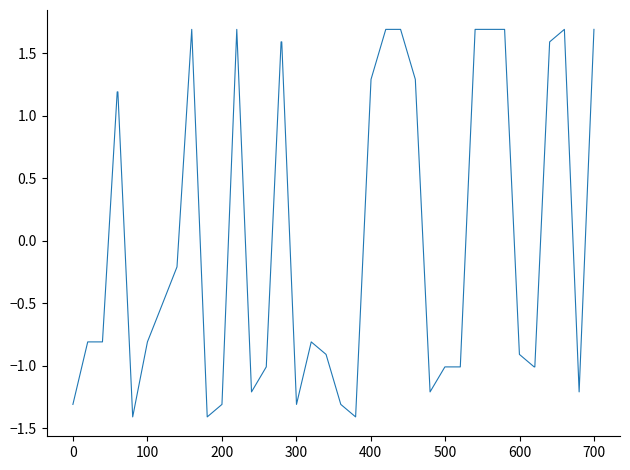

How many lines are shown in the chart?

1